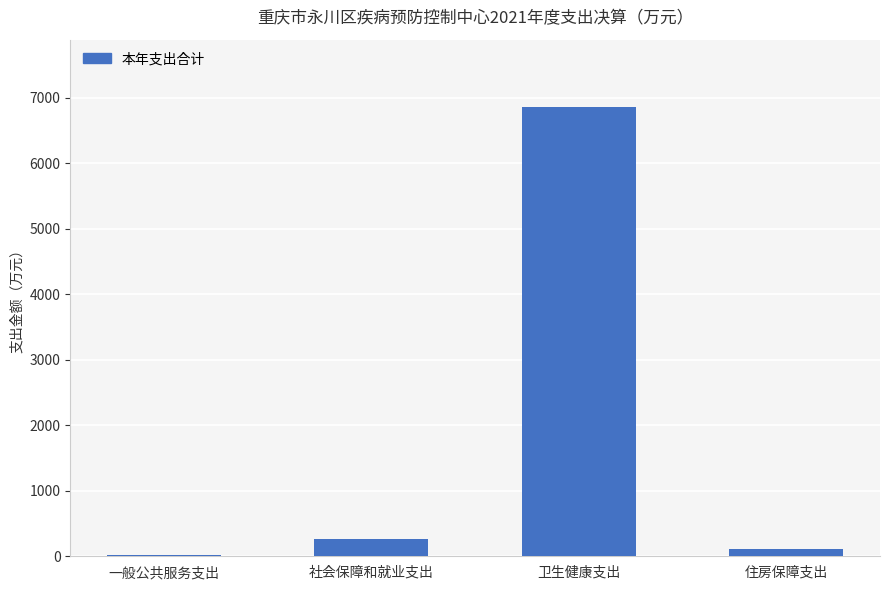

What is the sum of the values at 卫生健康支出 and 社会保障和就业支出?

7118.7